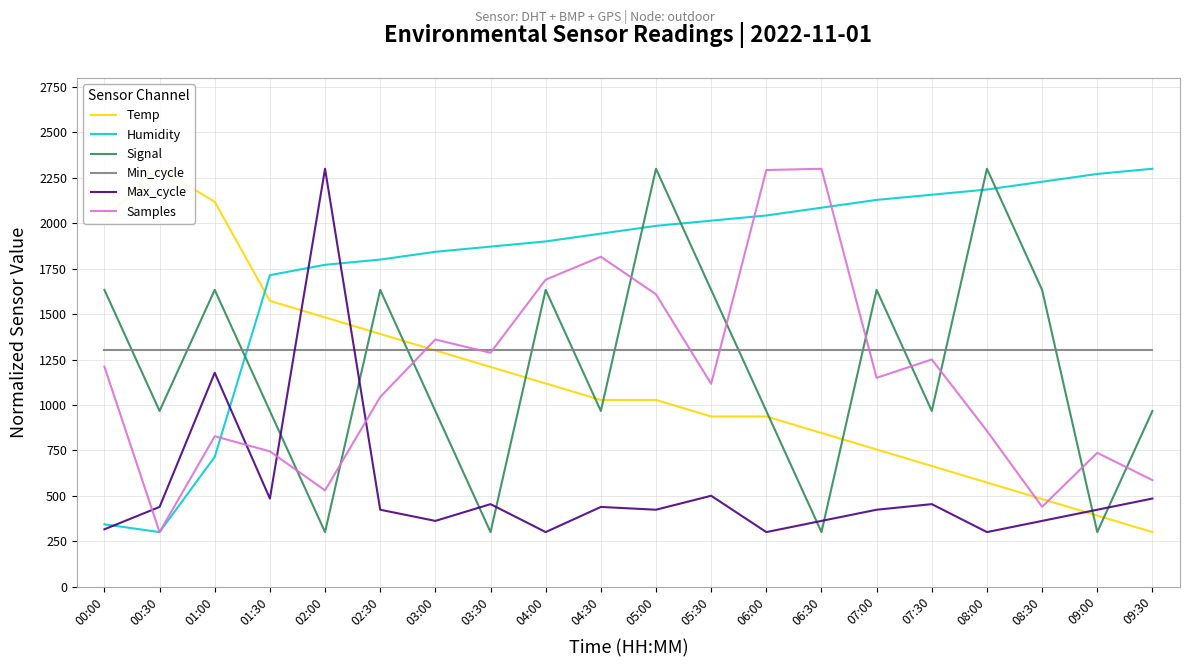

Which series has the widest spread of values?

Temp